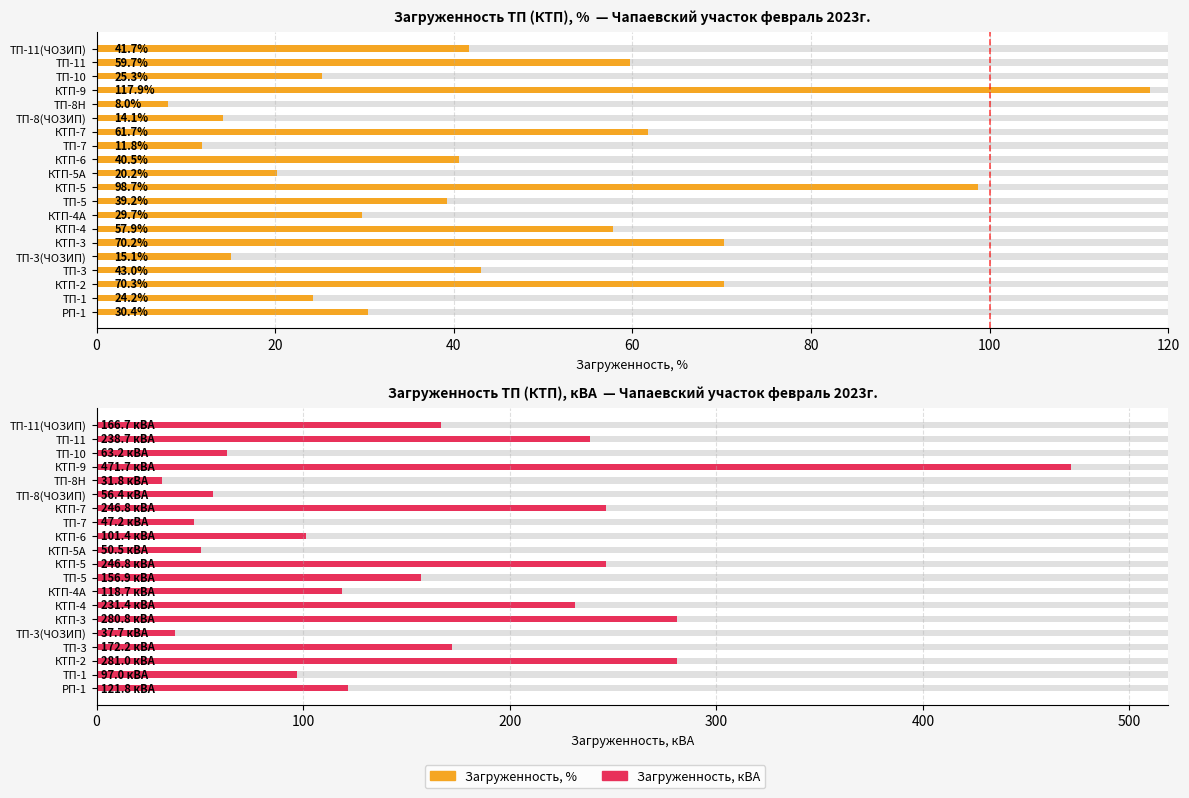

Are the bars grouped side by side (vs. stacked)?

Yes